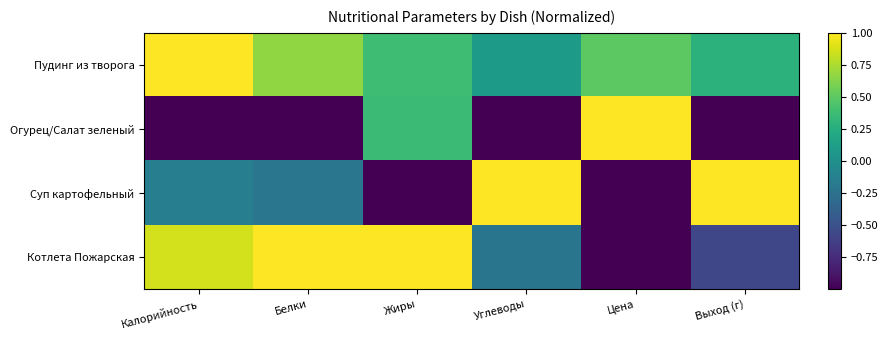

List the series in order of their peak value, highest first.

Пудинг из творога, Огурец/Салат зеленый, Суп картофельный, Котлета Пожарская